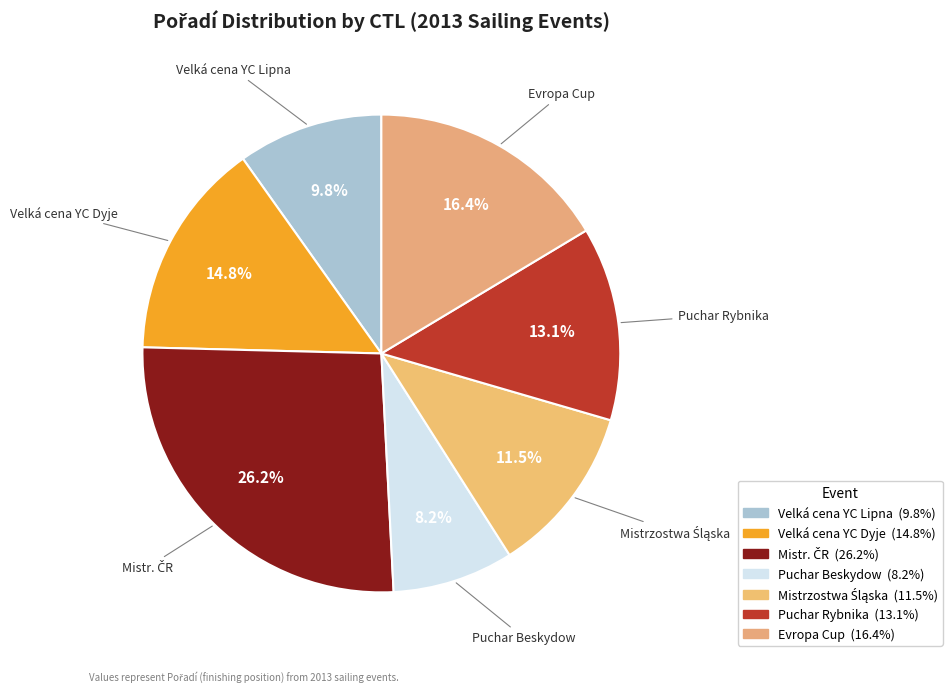

How many slices are in this pie chart?

7